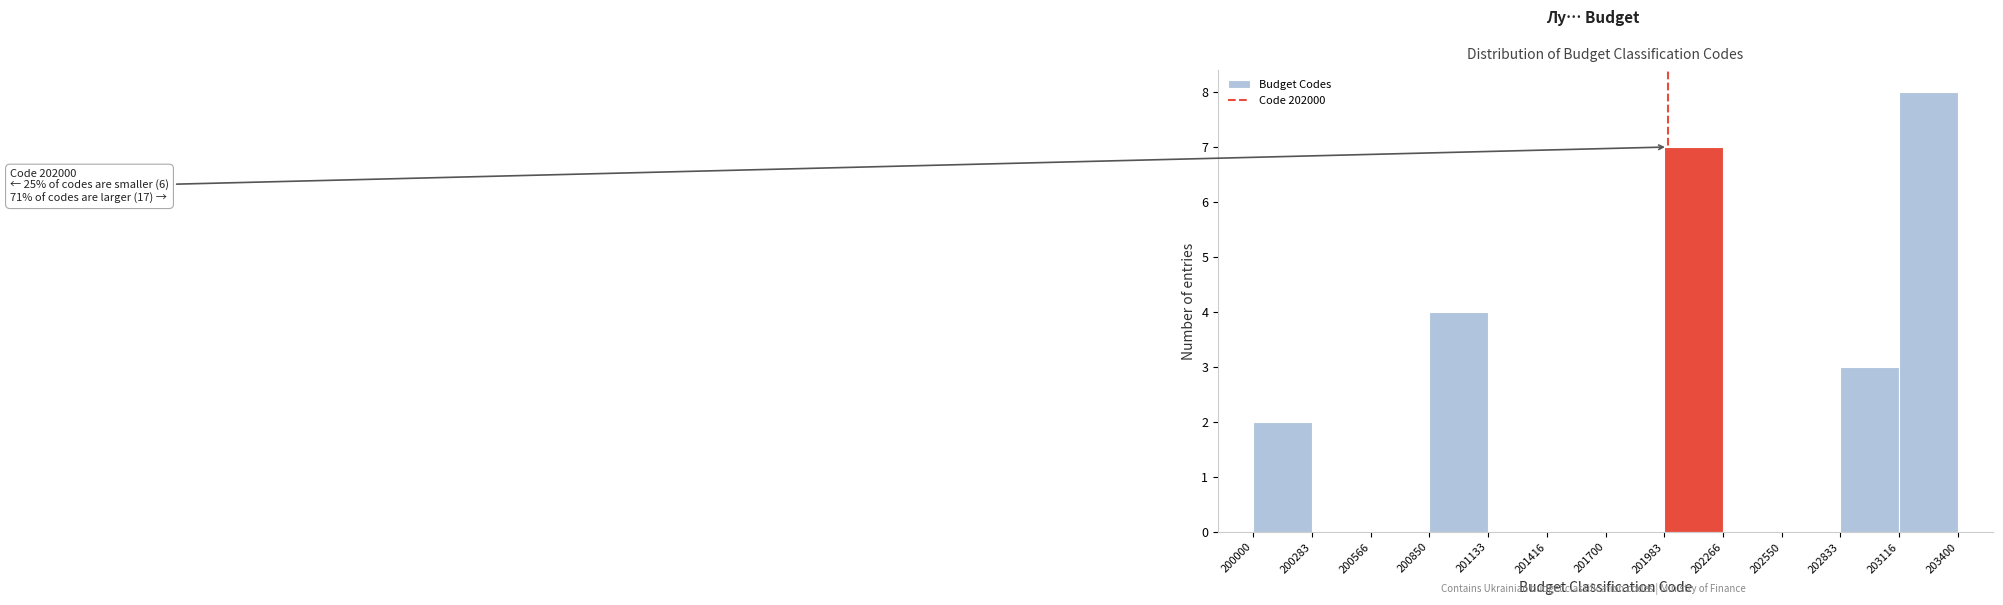

Which range on the x-axis has the tallest bar?

203116 to 203400